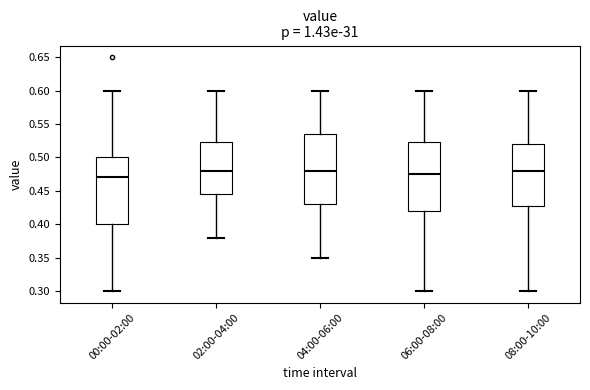

Which box's median line is the lowest?

00:00-02:00